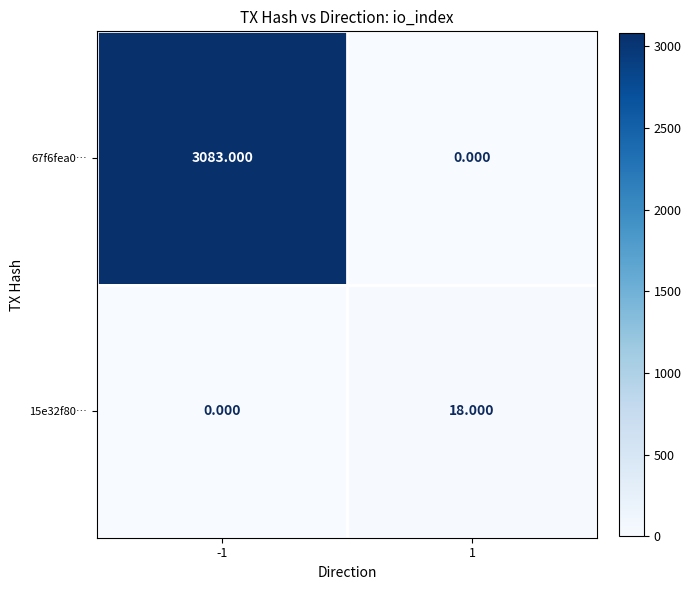

Is the value of 67f6fea0… at -1 greater than the value of 15e32f80… at -1?

Yes